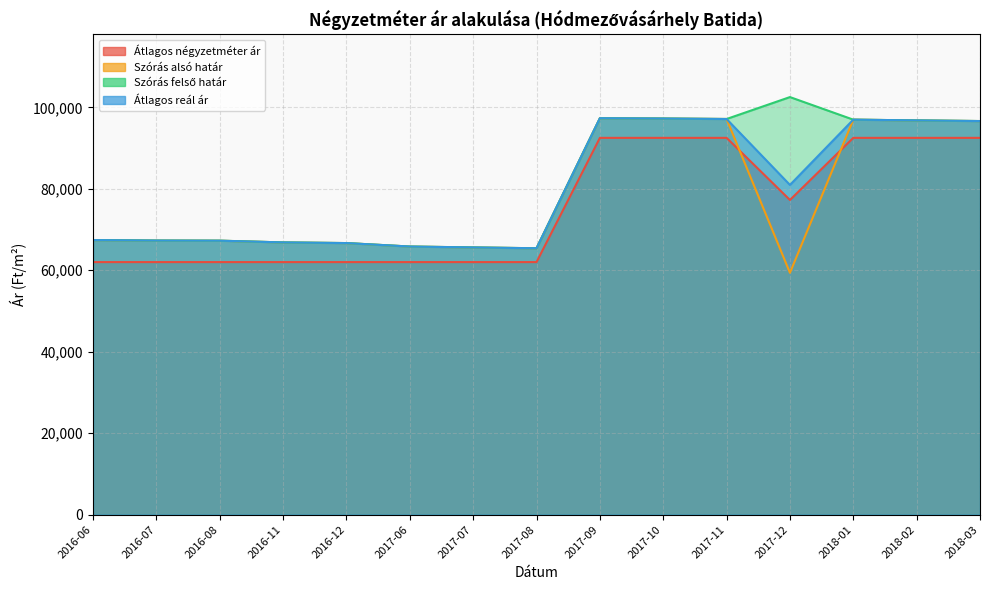

Which series has the largest total across all categories?

Szórás felső határ